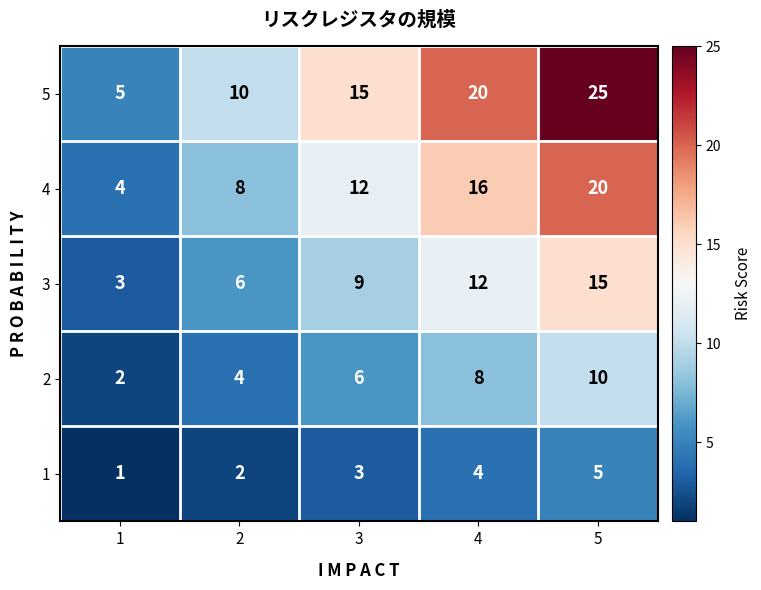

What is the sum of the 1 values at 4 and 2?

6